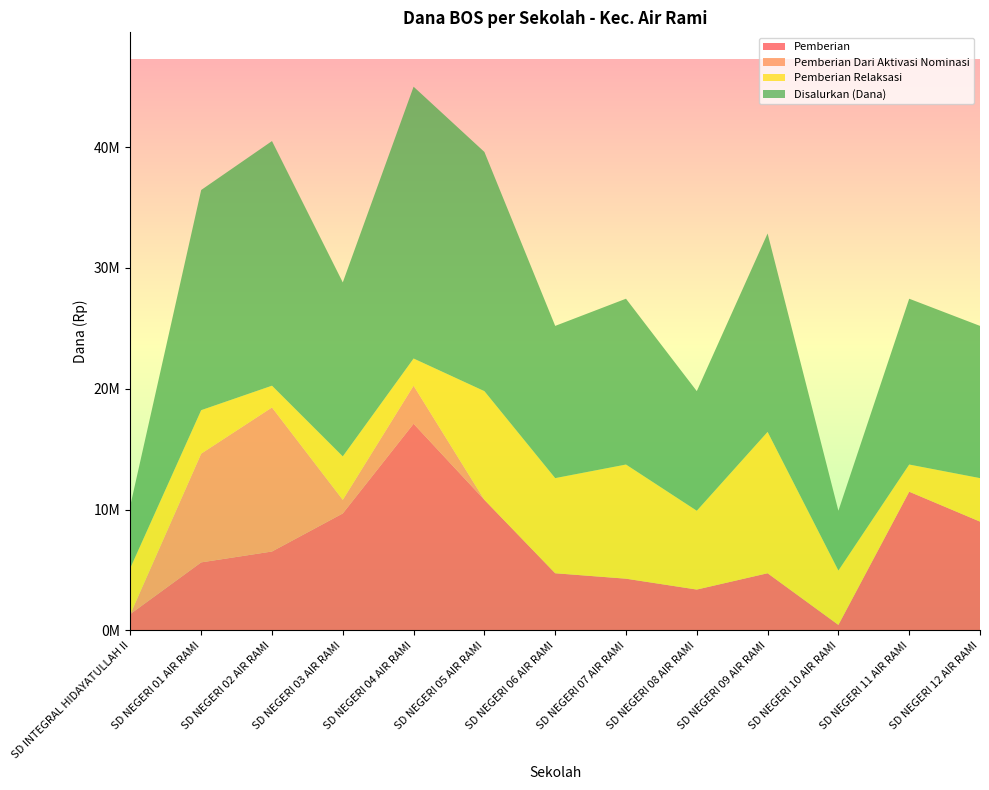

Reading right to left, transcribe all the data shown in this chart.

Pemberian: SD NEGERI 12 AIR RAMI=9000000	SD NEGERI 11 AIR RAMI=11475000	SD NEGERI 10 AIR RAMI=450000	SD NEGERI 09 AIR RAMI=4725000	SD NEGERI 08 AIR RAMI=3375000	SD NEGERI 07 AIR RAMI=4275000	SD NEGERI 06 AIR RAMI=4725000	SD NEGERI 05 AIR RAMI=10800000	SD NEGERI 04 AIR RAMI=17100000	SD NEGERI 03 AIR RAMI=9675000	SD NEGERI 02 AIR RAMI=6525000	SD NEGERI 01 AIR RAMI=5625000	SD INTEGRAL HIDAYATULLAH II=1350000
Pemberian Dari Aktivasi Nominasi: SD NEGERI 12 AIR RAMI=0	SD NEGERI 11 AIR RAMI=0	SD NEGERI 10 AIR RAMI=0	SD NEGERI 09 AIR RAMI=0	SD NEGERI 08 AIR RAMI=0	SD NEGERI 07 AIR RAMI=0	SD NEGERI 06 AIR RAMI=0	SD NEGERI 05 AIR RAMI=0	SD NEGERI 04 AIR RAMI=3150000	SD NEGERI 03 AIR RAMI=1125000	SD NEGERI 02 AIR RAMI=11925000	SD NEGERI 01 AIR RAMI=9000000	SD INTEGRAL HIDAYATULLAH II=0
Pemberian Relaksasi: SD NEGERI 12 AIR RAMI=3600000	SD NEGERI 11 AIR RAMI=2250000	SD NEGERI 10 AIR RAMI=4500000	SD NEGERI 09 AIR RAMI=11700000	SD NEGERI 08 AIR RAMI=6525000	SD NEGERI 07 AIR RAMI=9450000	SD NEGERI 06 AIR RAMI=7875000	SD NEGERI 05 AIR RAMI=9000000	SD NEGERI 04 AIR RAMI=2250000	SD NEGERI 03 AIR RAMI=3600000	SD NEGERI 02 AIR RAMI=1800000	SD NEGERI 01 AIR RAMI=3600000	SD INTEGRAL HIDAYATULLAH II=3825000
Disalurkan (Dana): SD NEGERI 12 AIR RAMI=12600000	SD NEGERI 11 AIR RAMI=13725000	SD NEGERI 10 AIR RAMI=4950000	SD NEGERI 09 AIR RAMI=16425000	SD NEGERI 08 AIR RAMI=9900000	SD NEGERI 07 AIR RAMI=13725000	SD NEGERI 06 AIR RAMI=12600000	SD NEGERI 05 AIR RAMI=19800000	SD NEGERI 04 AIR RAMI=22500000	SD NEGERI 03 AIR RAMI=14400000	SD NEGERI 02 AIR RAMI=20250000	SD NEGERI 01 AIR RAMI=18225000	SD INTEGRAL HIDAYATULLAH II=5175000